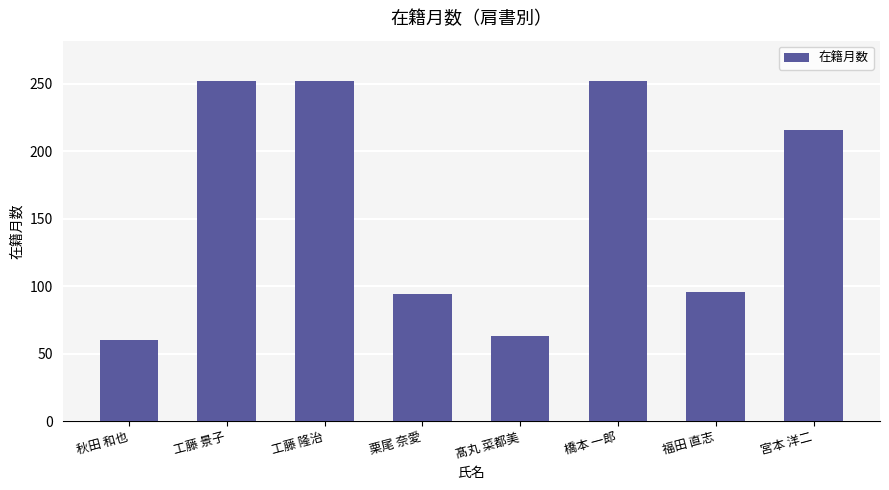

What is the average value?

161